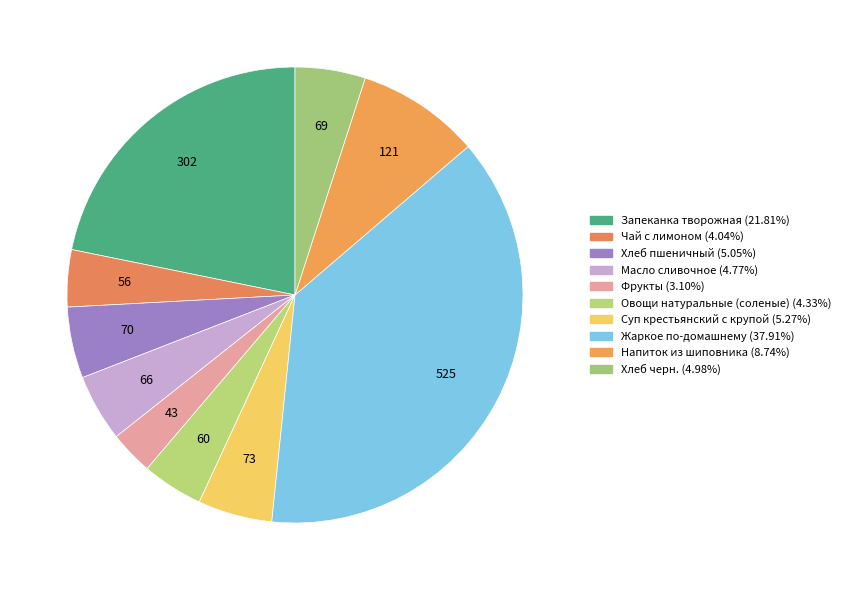

Combined, do Чай с лимоном and Масло сливочное account for over 50%?

No